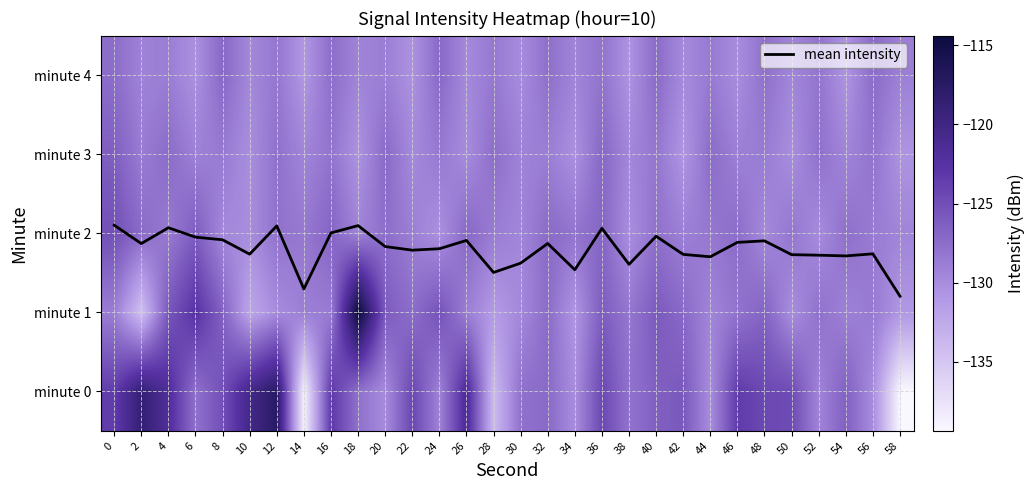

What is the greatest value displayed?

2.1